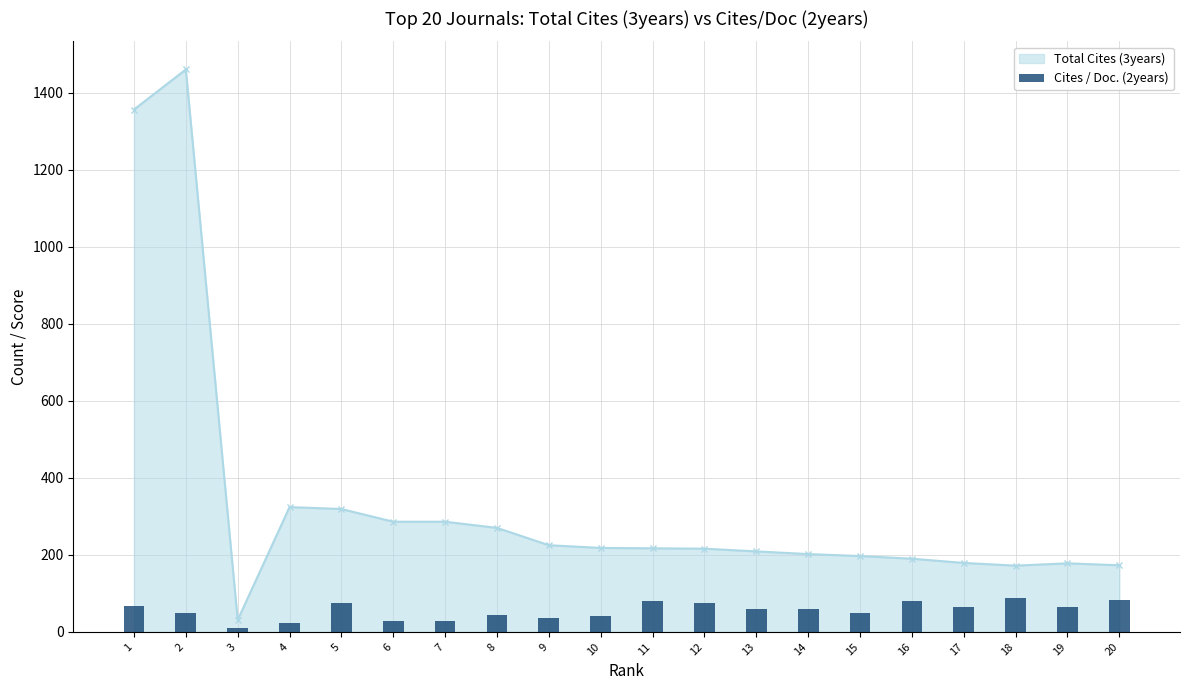

List the labels in order of value, smallest first.

3, 4, 6, 7, 9, 10, 8, 15, 2, 13, 14, 17, 19, 1, 5, 12, 11, 16, 20, 18